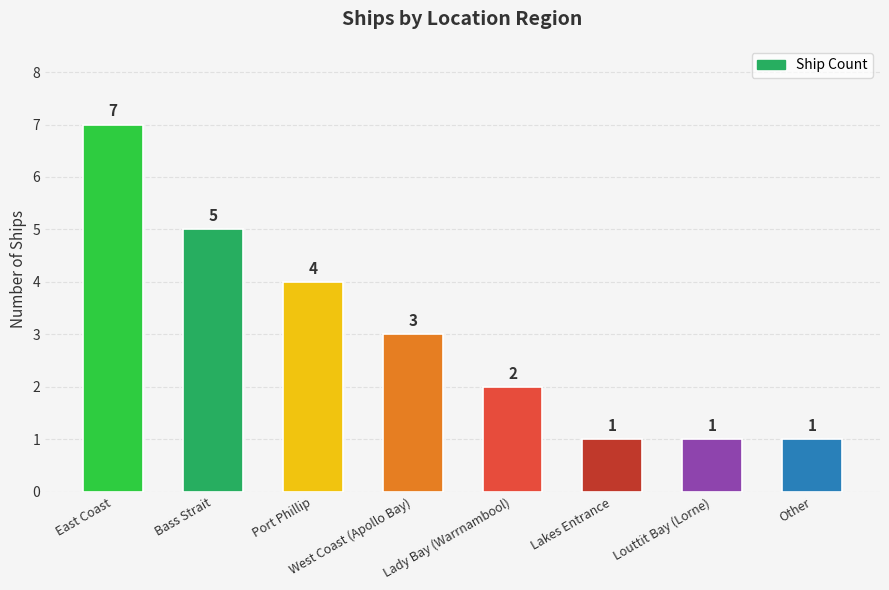

Between Bass Strait and Louttit Bay (Lorne), which is larger?

Bass Strait